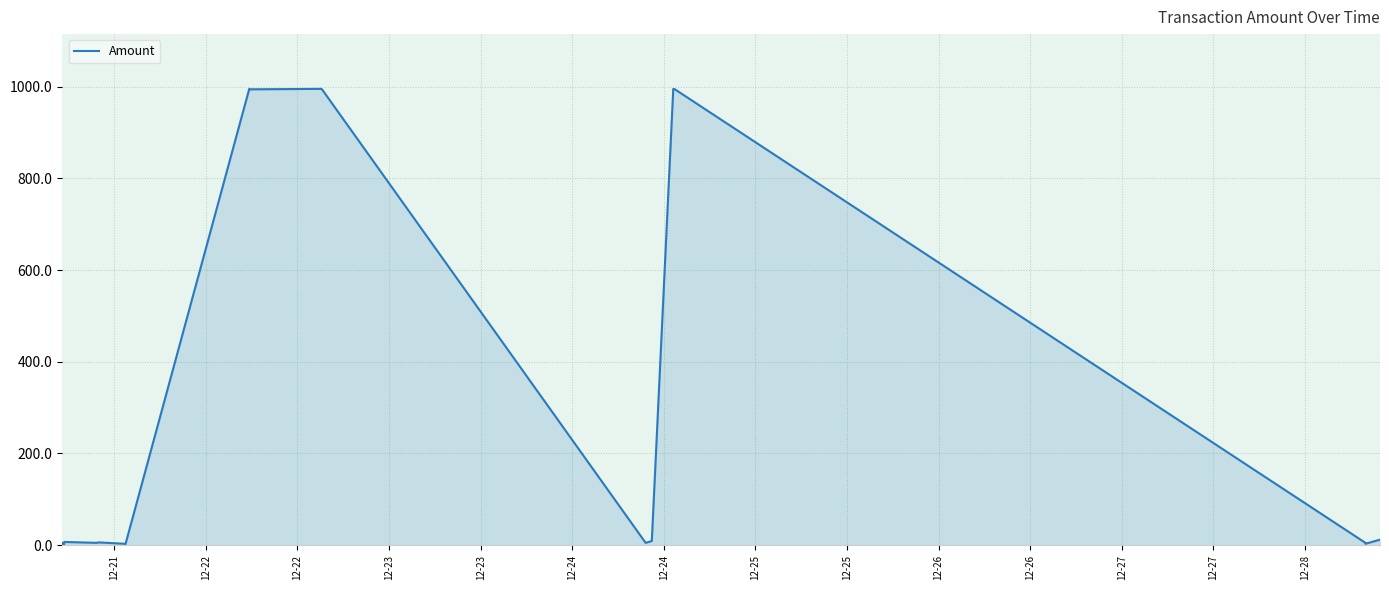

How many lines are shown in the chart?

1